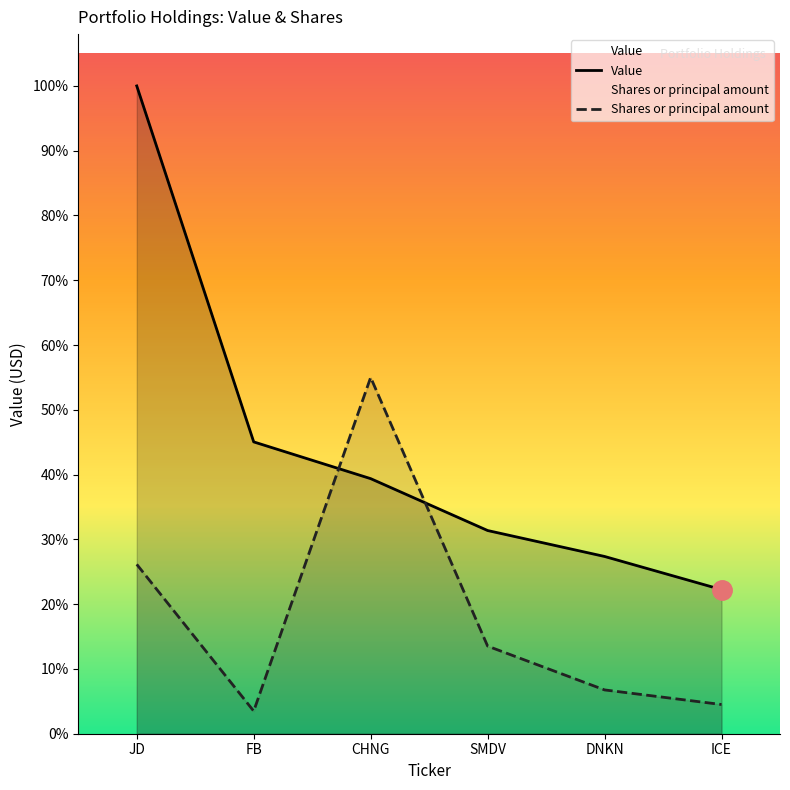

What is the average value of the Value series?

397666.7